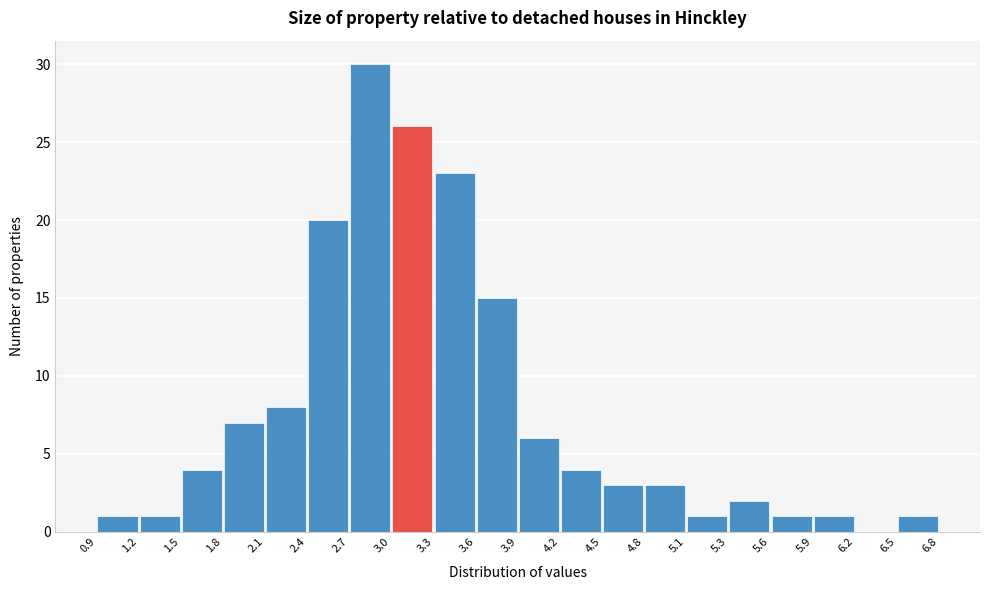

How tall is the bar that spans 2.1 to 2.4 on the x-axis? The values are not printed on the chart, so give them approximately, as read against the axis.

8